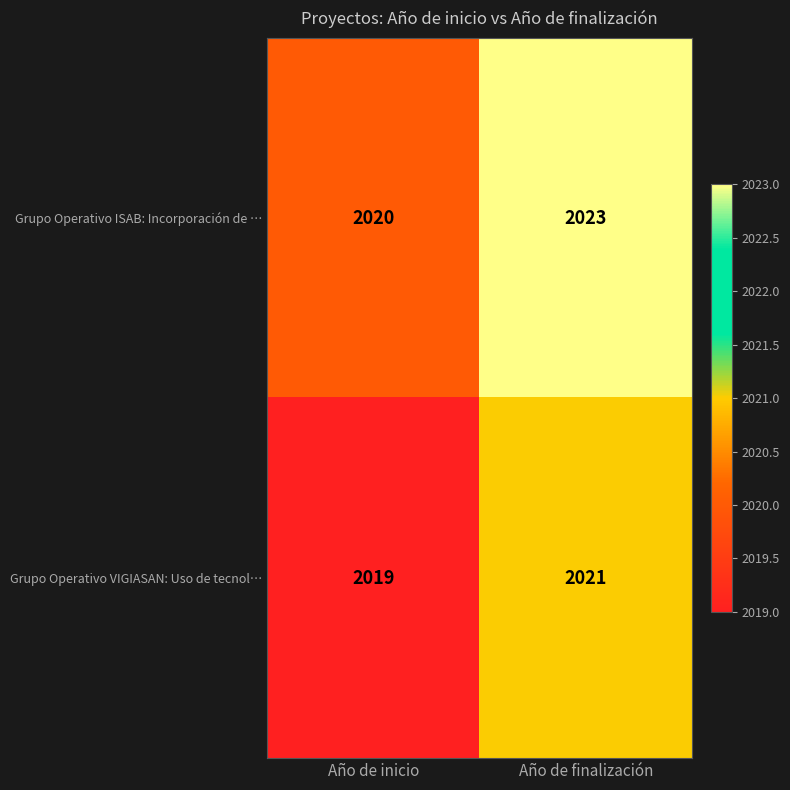

How many data points does each series have?

2